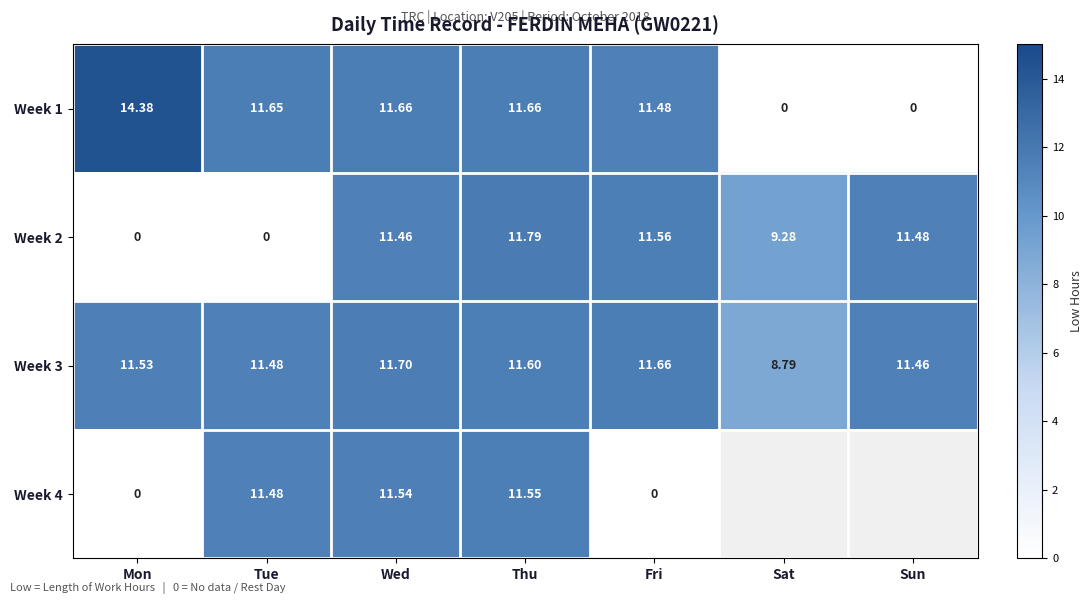

Where does the Week 2 series first go above 11?

Wed